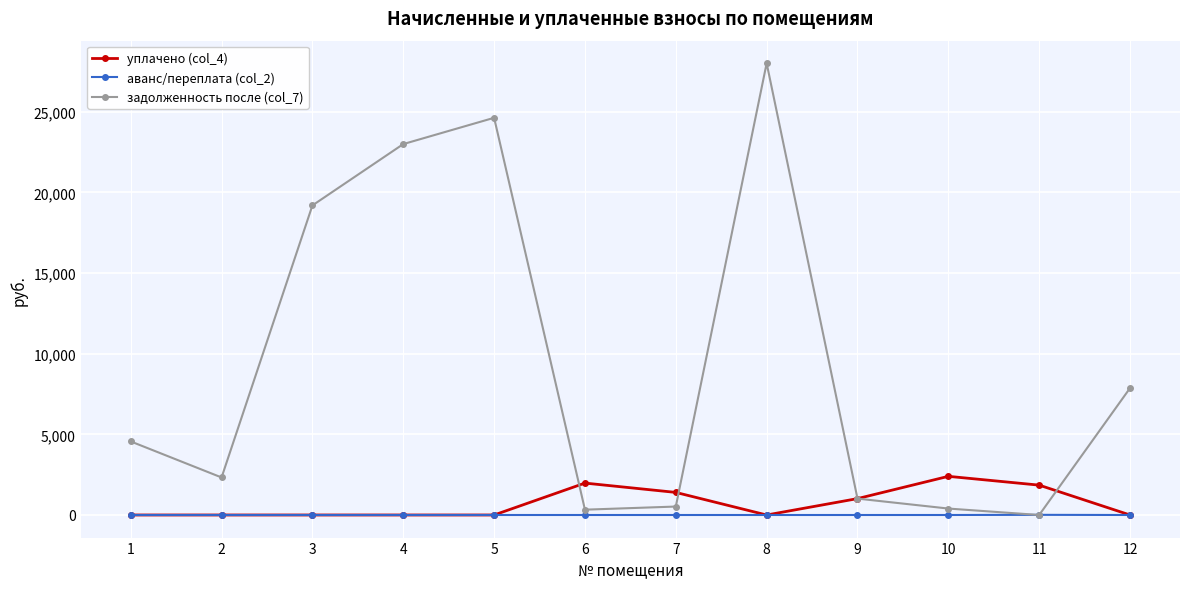

The value of задолженность после (col_7) at 1 is 2749.8. True or false?

False